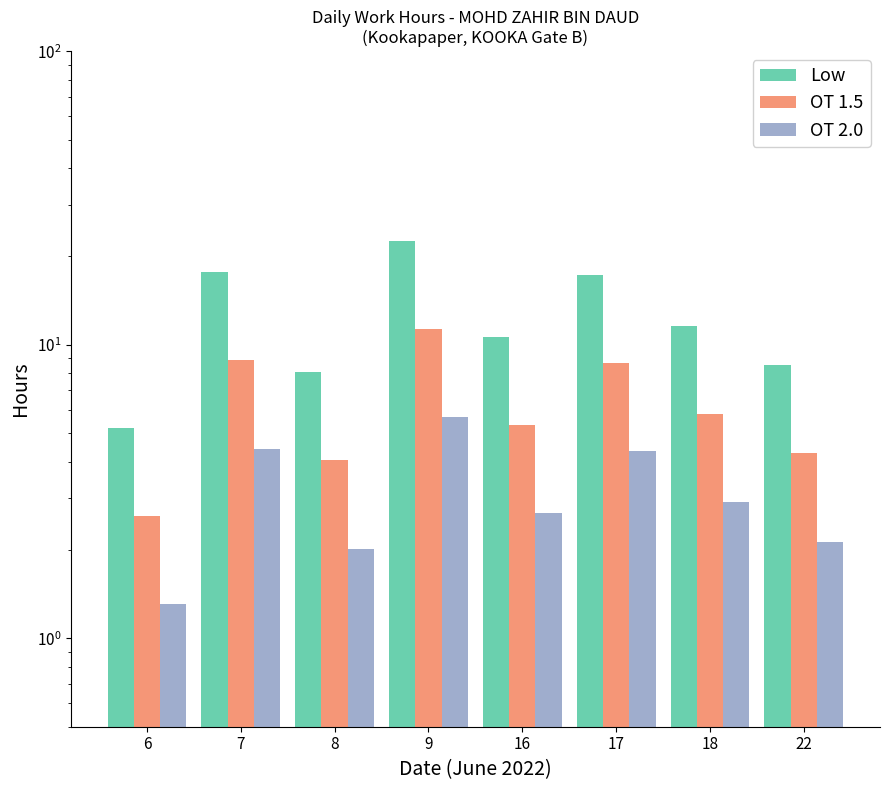

At which category does the chart reach its peak across all series?

9